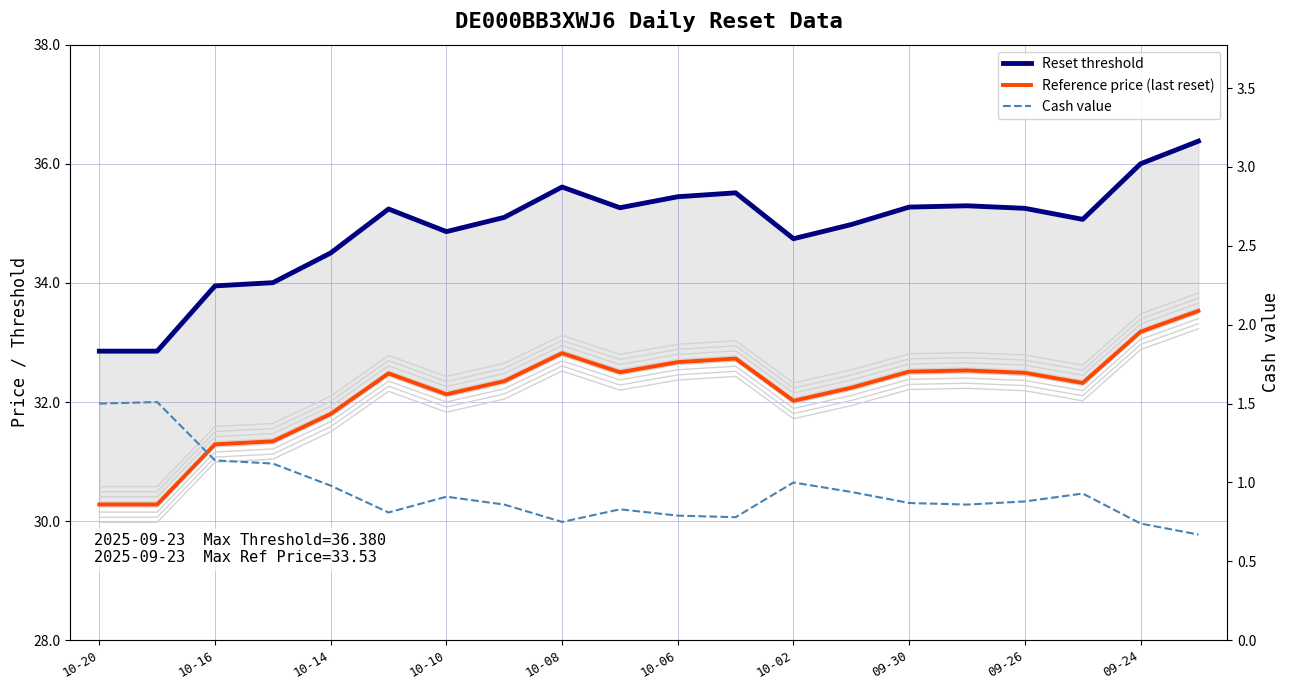

How many interior local valleys does the Reference price (last reset) series have?

4